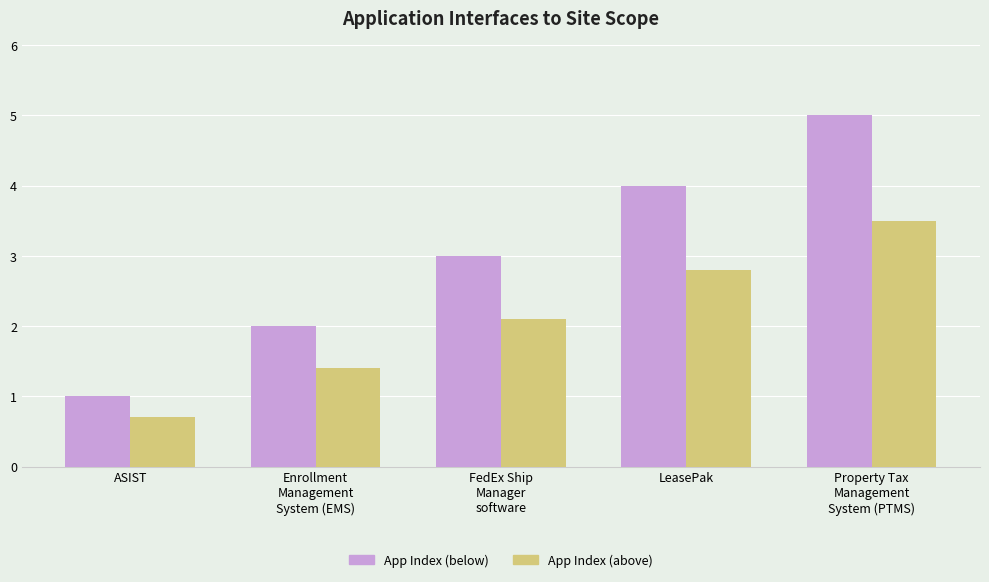

Between ASIST and Property Tax
Management
System (PTMS), which series saw the biggest shift?

App Index (below)